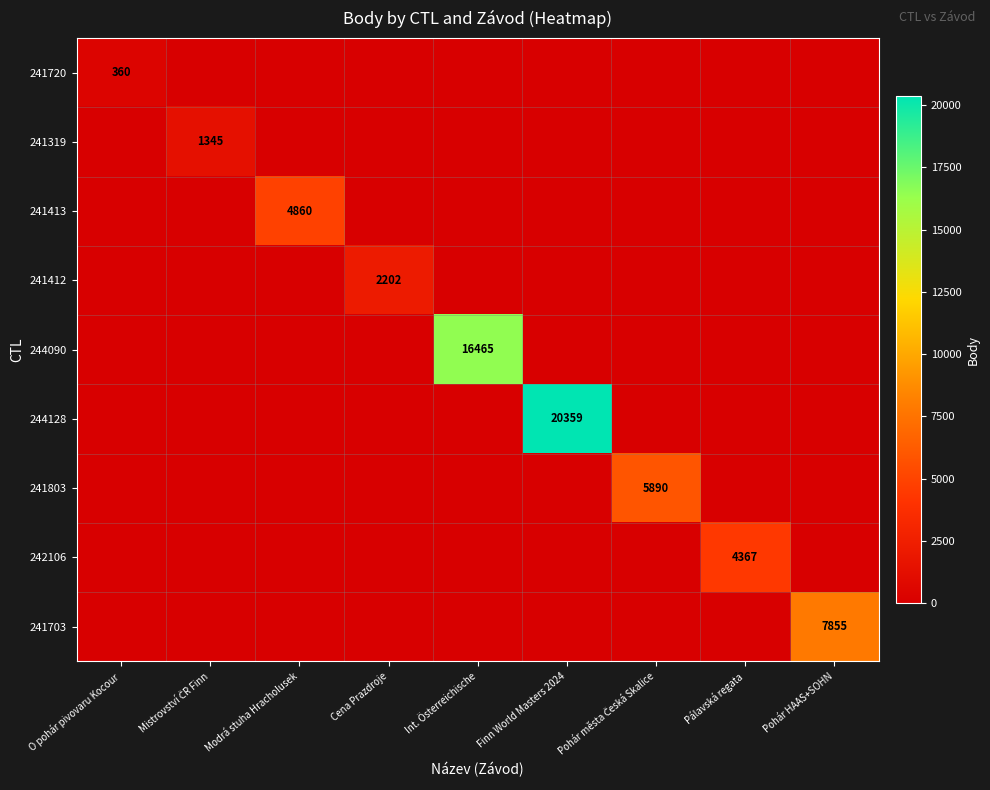

What is the difference between the maximum and minimum values in the 244128 series?

20359